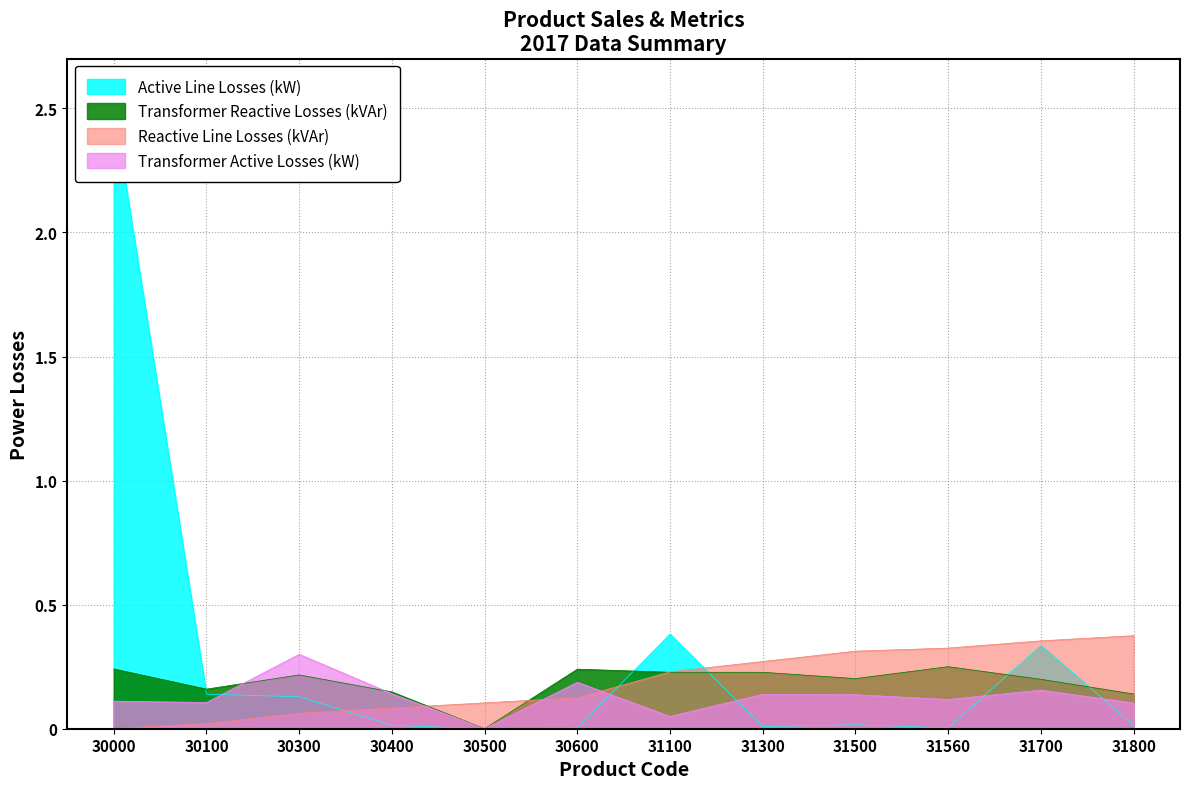

How many values in Active Line Losses (kW) are above zero?

11